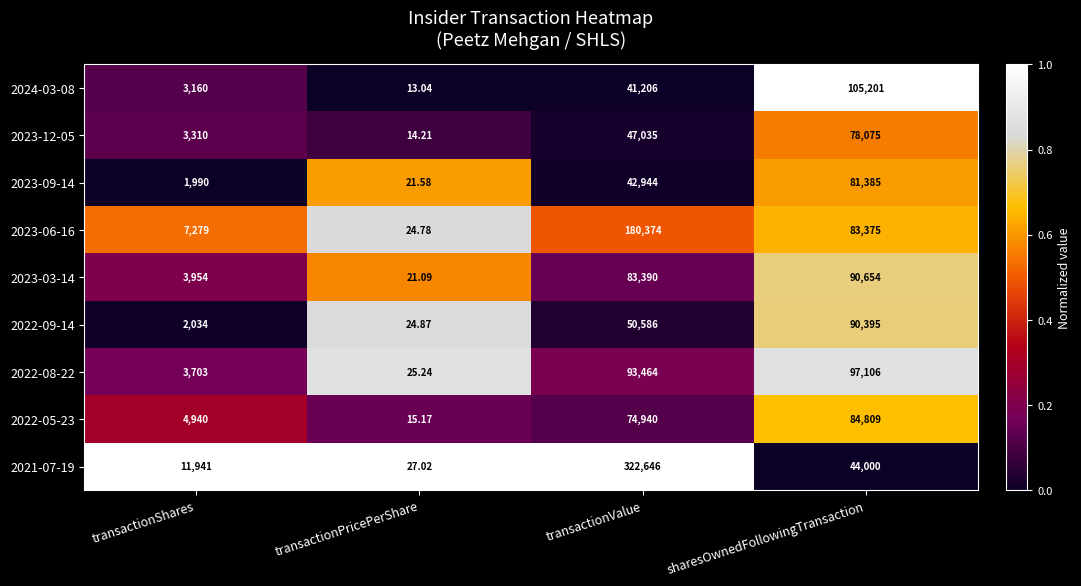

Which category has the highest value in the 2023-12-05 series?

sharesOwnedFollowingTransaction